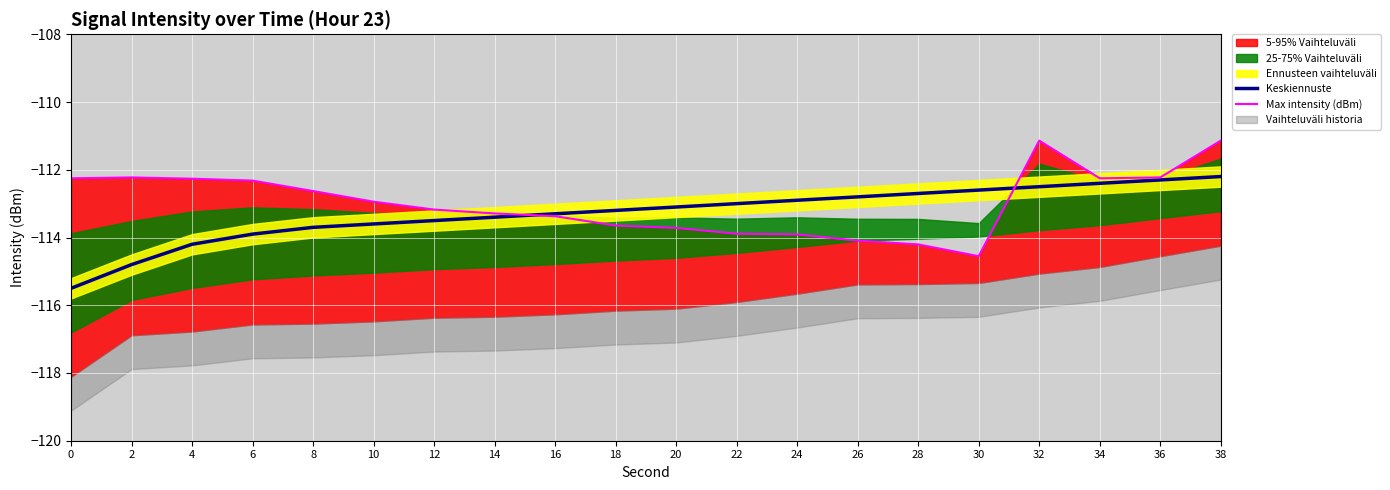

True or false: Keskiennuste has a value of -46.8 at 22.

False